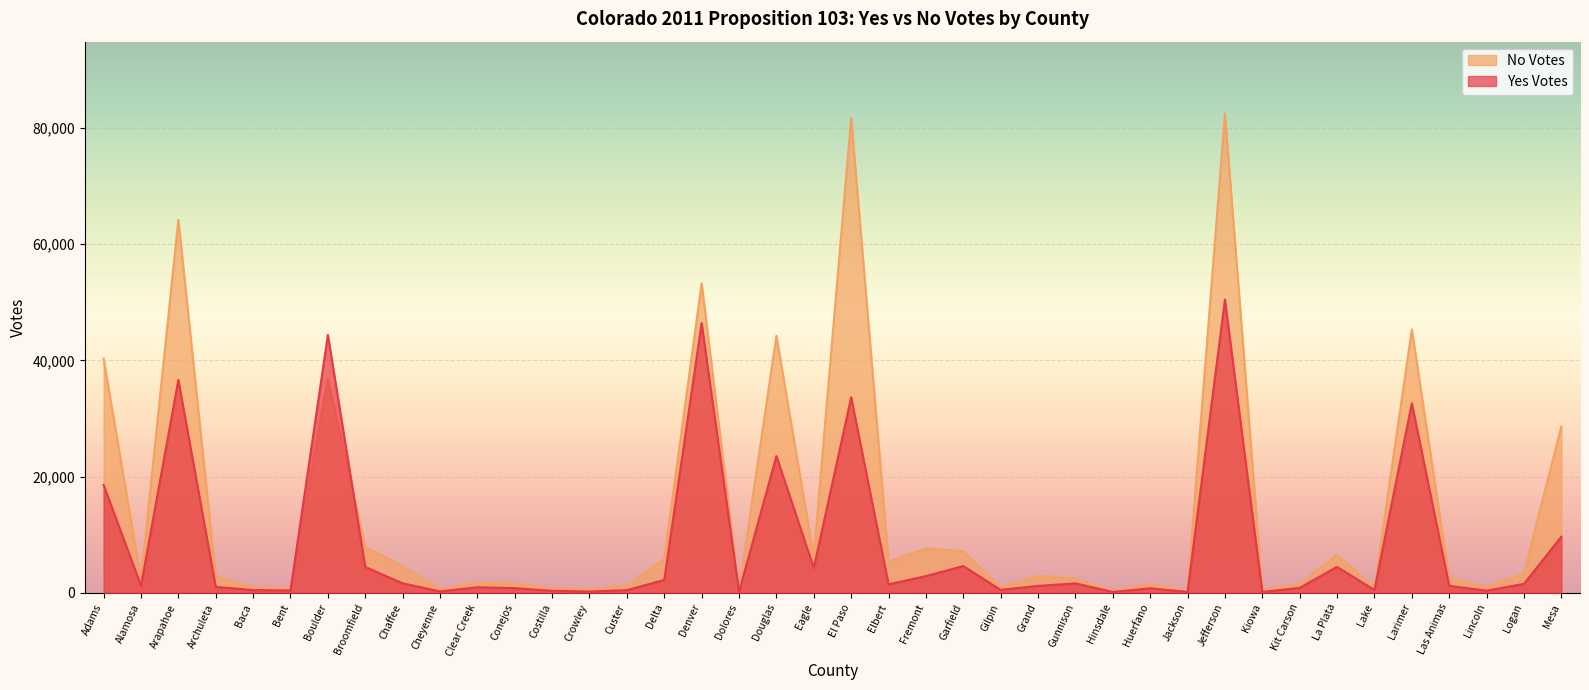

At which label does No Votes reach its minimum?

Hinsdale